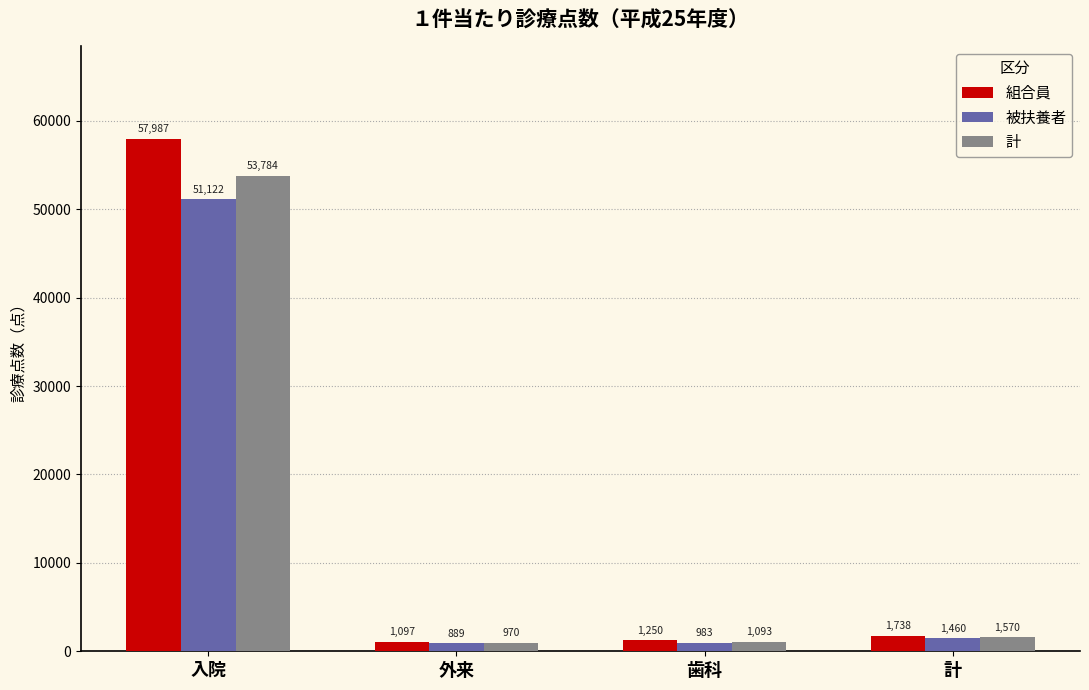

What is the value of the 計 bar at the 4th from the left?

1569.6